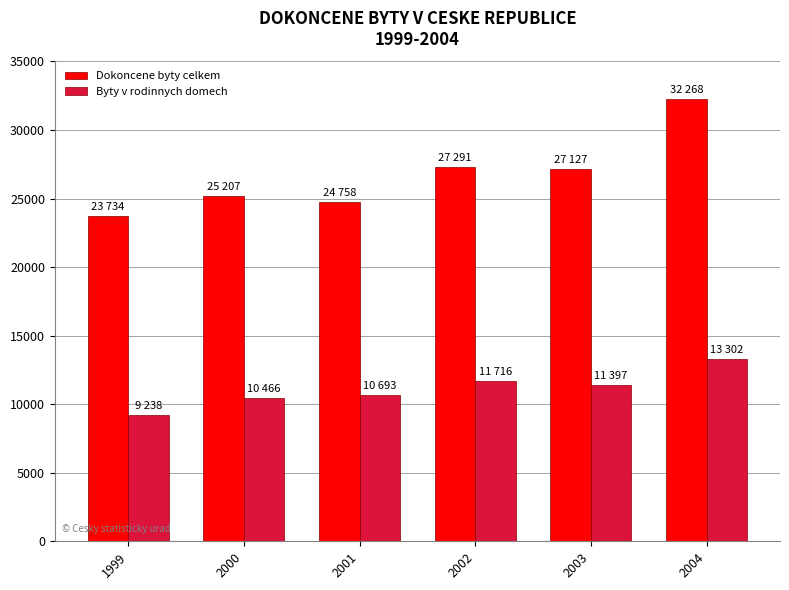

At 2000, list the series in order from largest to smallest.

Dokoncene byty celkem, Byty v rodinnych domech